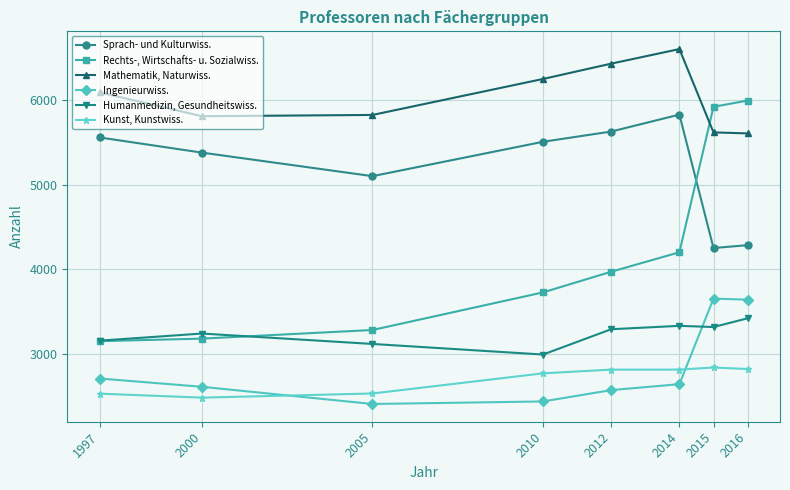

What is the difference between the highest and lowest values at 2000?

3324